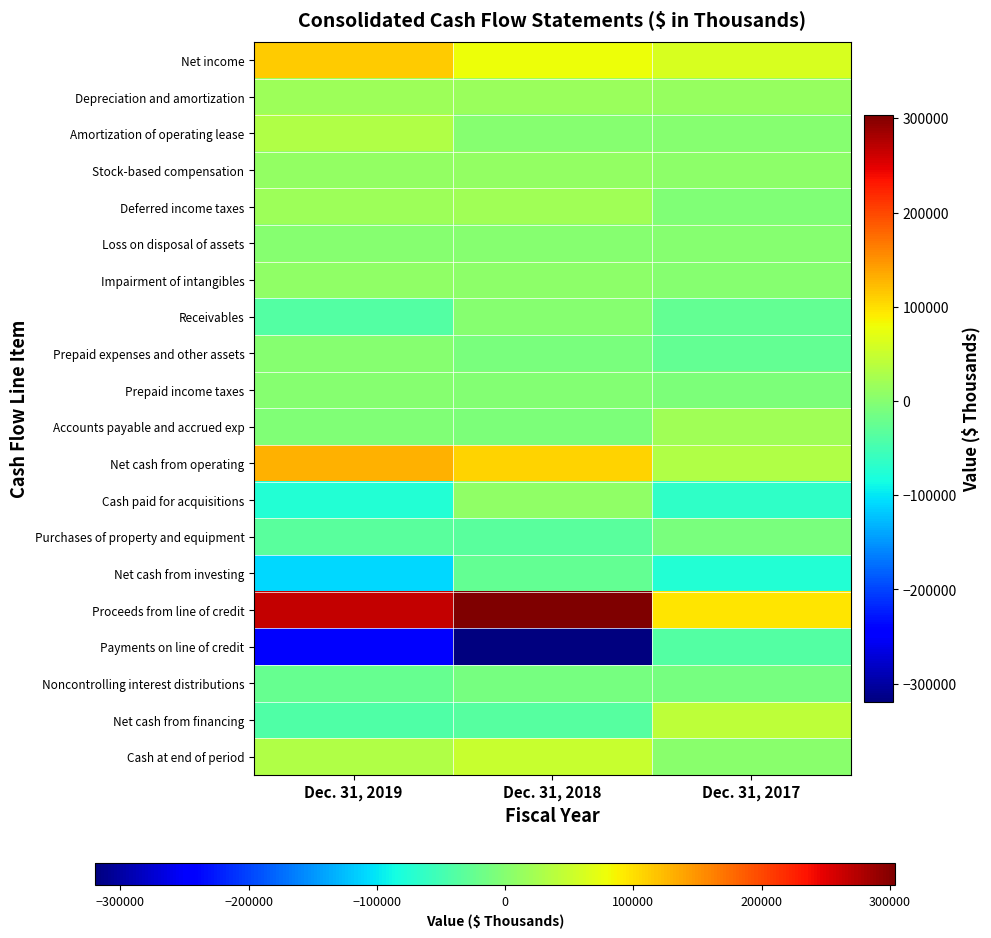

Reading left to right, list all the values displayed in this chart.

Net income: Dec. 31, 2019=113852	Dec. 31, 2018=78923	Dec. 31, 2017=60386
Depreciation and amortization: Dec. 31, 2019=18254	Dec. 31, 2018=16362	Dec. 31, 2017=13422
Amortization of operating lease: Dec. 31, 2019=33368	Dec. 31, 2018=0	Dec. 31, 2017=0
Stock-based compensation: Dec. 31, 2019=9646	Dec. 31, 2018=9358	Dec. 31, 2017=5964
Deferred income taxes: Dec. 31, 2019=18400	Dec. 31, 2018=19453	Dec. 31, 2017=-4475
Loss on disposal of assets: Dec. 31, 2019=802	Dec. 31, 2018=319	Dec. 31, 2017=60
Impairment of intangibles: Dec. 31, 2019=7734	Dec. 31, 2018=4370	Dec. 31, 2017=1511
Receivables: Dec. 31, 2019=-38907	Dec. 31, 2018=-362	Dec. 31, 2017=-26906
Prepaid expenses and other assets: Dec. 31, 2019=607	Dec. 31, 2018=-10257	Dec. 31, 2017=-26973
Prepaid income taxes: Dec. 31, 2019=-78	Dec. 31, 2018=-2519	Dec. 31, 2017=-7006
Accounts payable and accrued exp: Dec. 31, 2019=-3082	Dec. 31, 2018=-6577	Dec. 31, 2017=19666
Net cash from operating: Dec. 31, 2019=130462	Dec. 31, 2018=108585	Dec. 31, 2017=32326
Cash paid for acquisitions: Dec. 31, 2019=-74293	Dec. 31, 2018=7702	Dec. 31, 2017=-64598
Purchases of property and equipment: Dec. 31, 2019=-33609	Dec. 31, 2018=-32993	Dec. 31, 2017=-10176
Net cash from investing: Dec. 31, 2019=-107902	Dec. 31, 2018=-25291	Dec. 31, 2017=-74774
Proceeds from line of credit: Dec. 31, 2019=267000	Dec. 31, 2018=303943	Dec. 31, 2017=96000
Payments on line of credit: Dec. 31, 2019=-249000	Dec. 31, 2018=-319743	Dec. 31, 2017=-39000
Noncontrolling interest distributions: Dec. 31, 2019=-24082	Dec. 31, 2018=-12134	Dec. 31, 2017=-11382
Net cash from financing: Dec. 31, 2019=-40251	Dec. 31, 2018=-36780	Dec. 31, 2017=42033
Cash at end of period: Dec. 31, 2019=31672	Dec. 31, 2018=49363	Dec. 31, 2017=2849